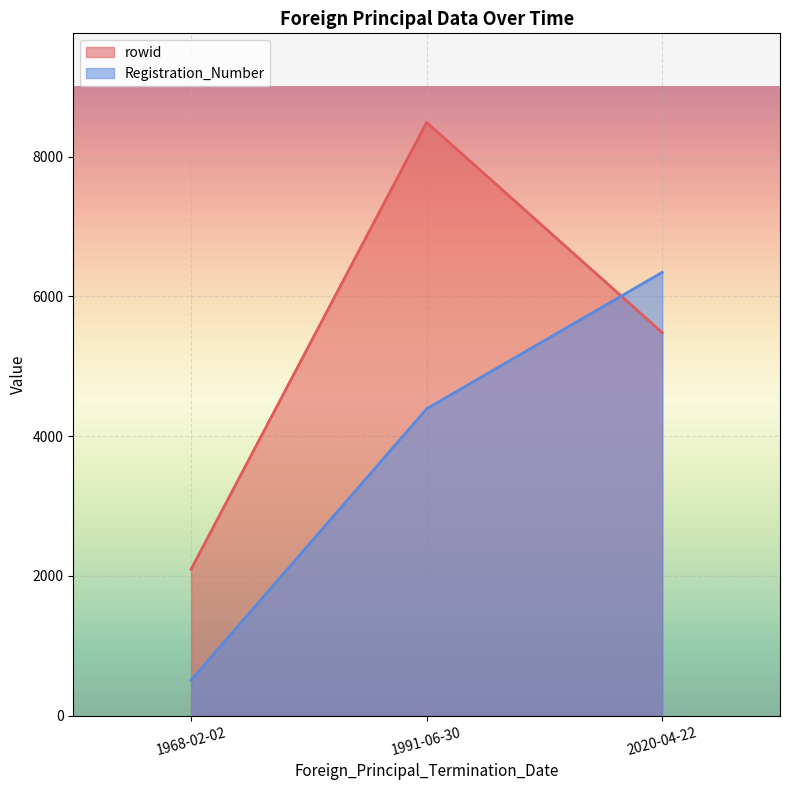

At how many categories does at least one series exceed 1892?

3